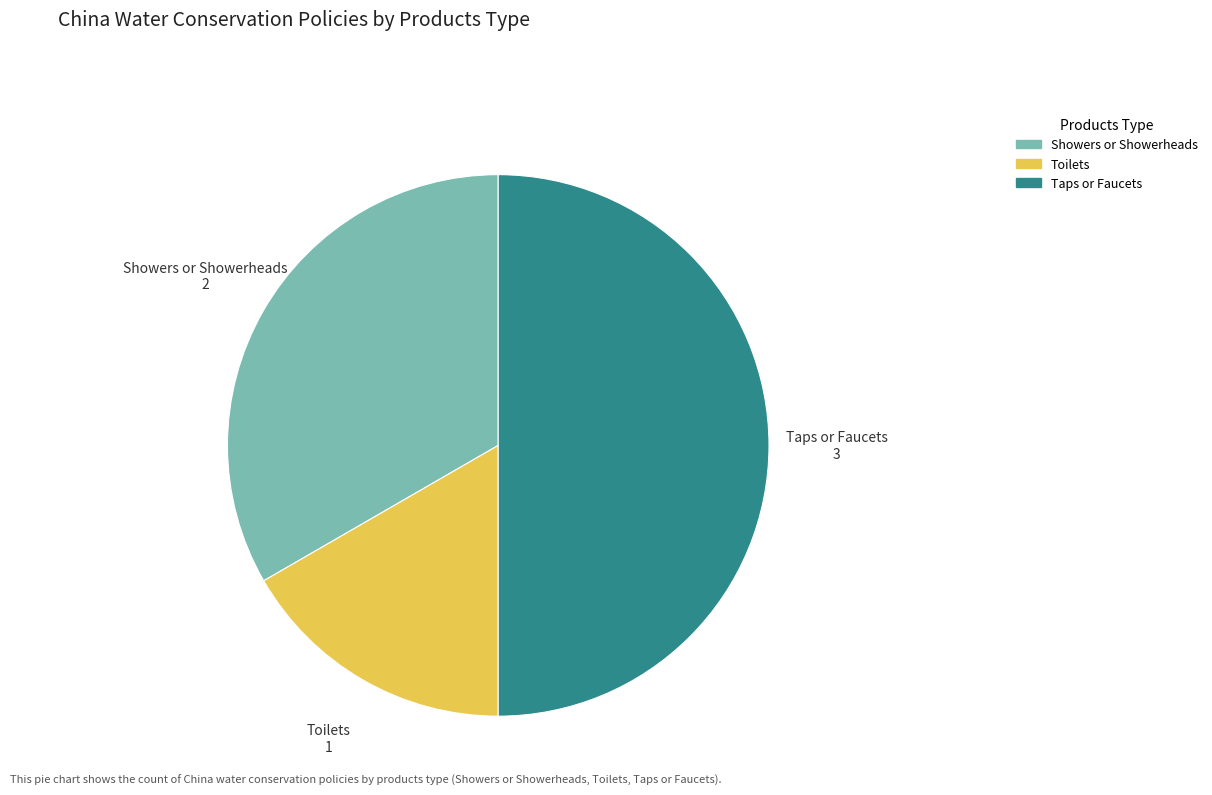

How many slices are in this pie chart?

3